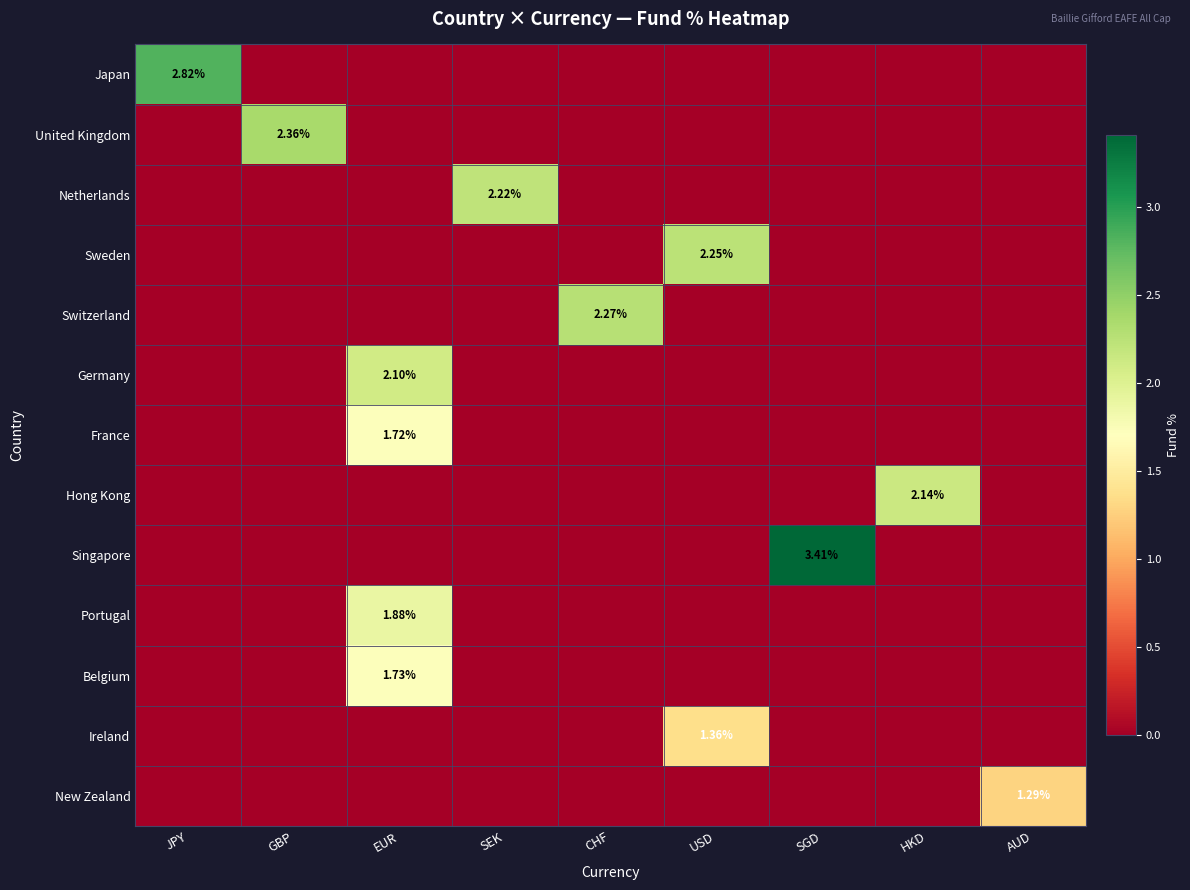

List the labels in order of Ireland value, largest first.

USD, JPY, GBP, EUR, SEK, CHF, SGD, HKD, AUD